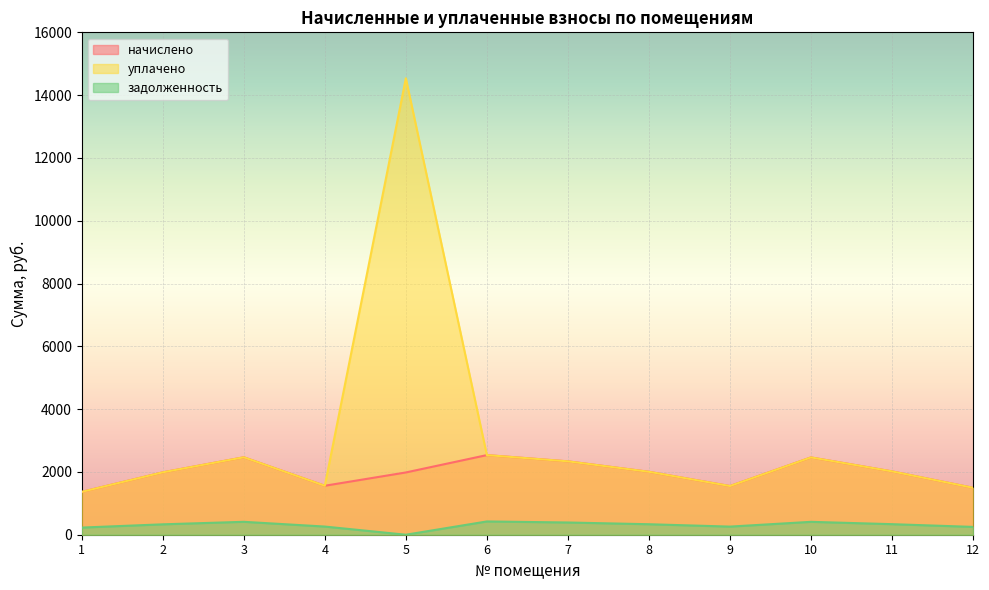

Does the chart display data point markers on the line(s)?

No